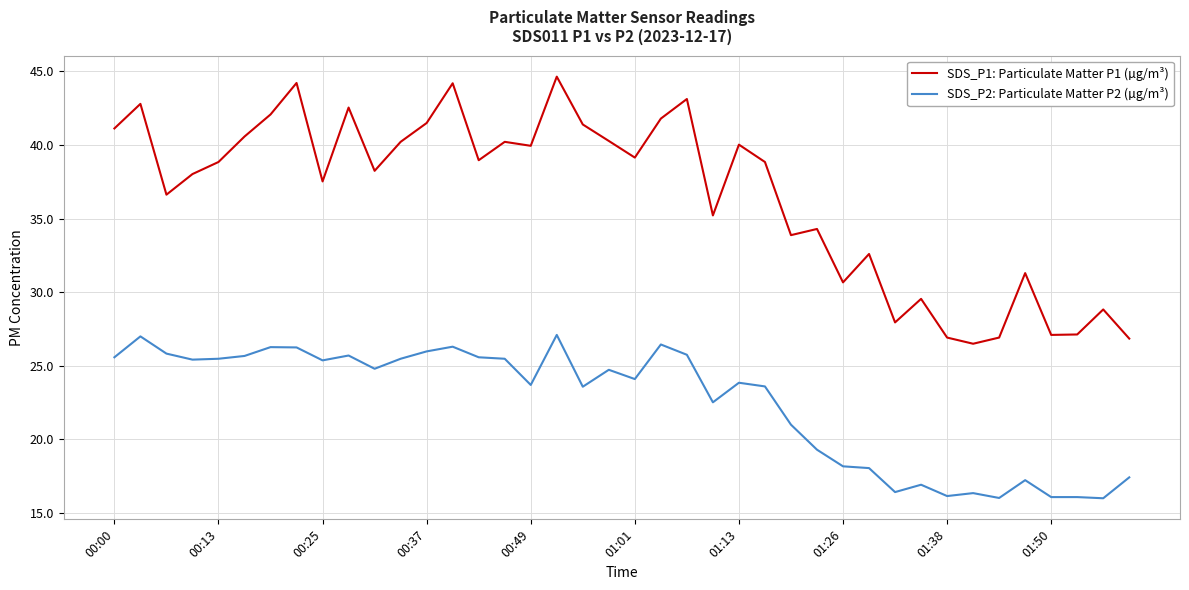

Which series has the largest range (max minus min)?

SDS_P1: Particulate Matter P1 (µg/m³)